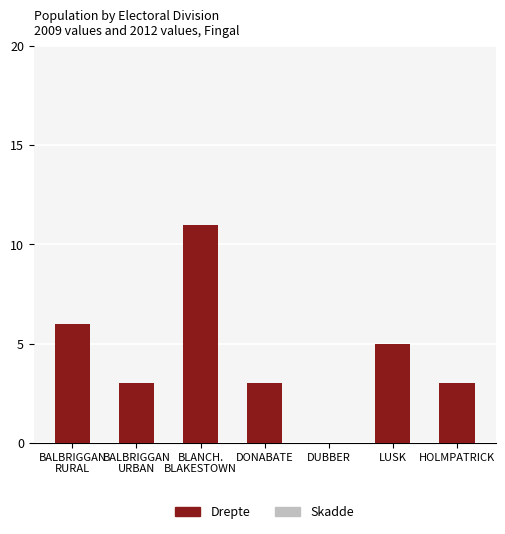

What is the average value of the Skadde series?

4